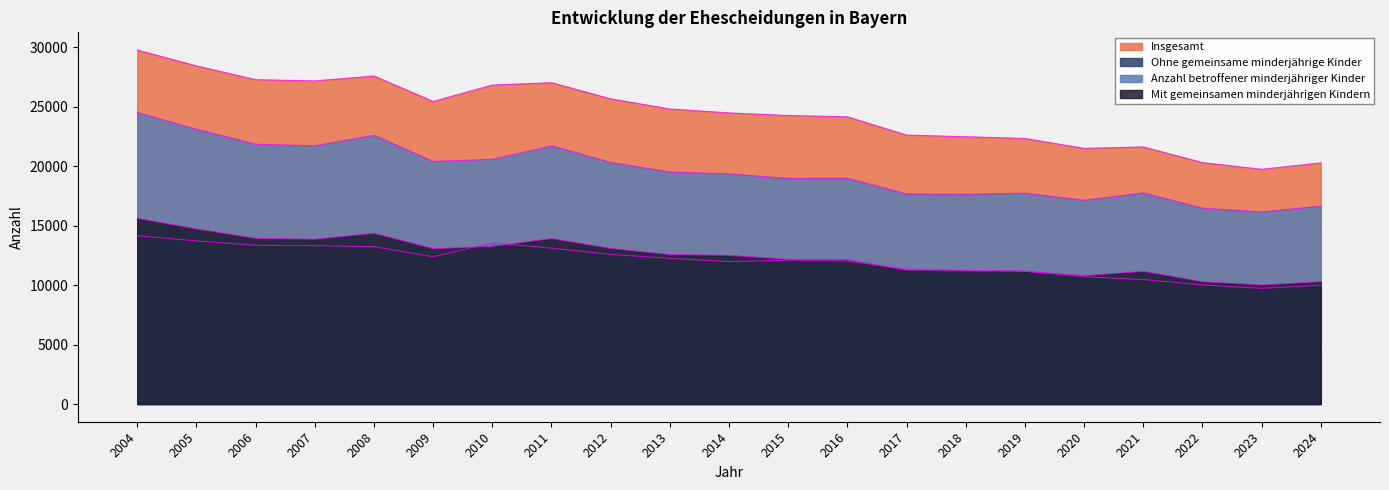

What is the average value of the Mit gemeinsamen minderjährigen Kindern series?

12436